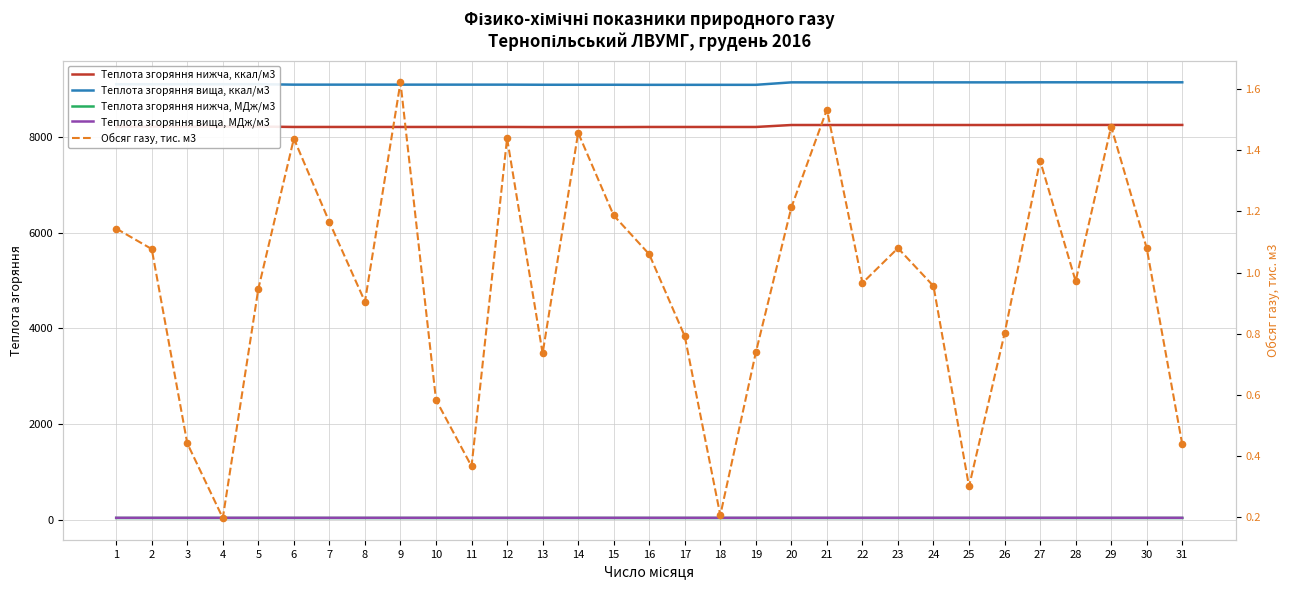

Which series has the largest total across all categories?

Теплота згоряння вища, ккал/м3